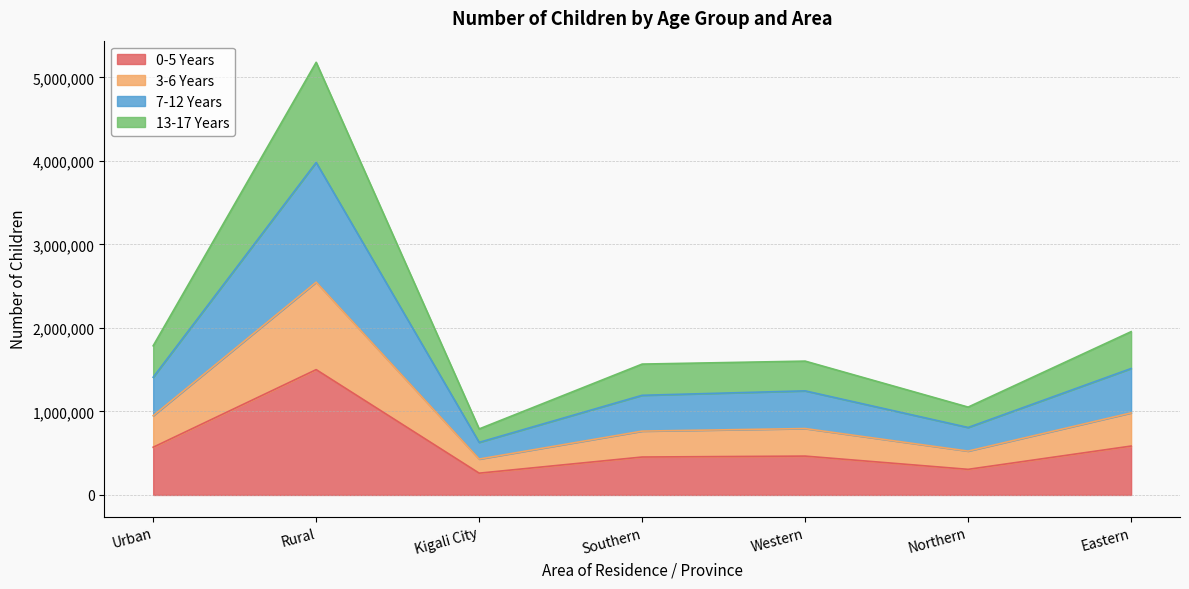

What position from the right is Rural?

6